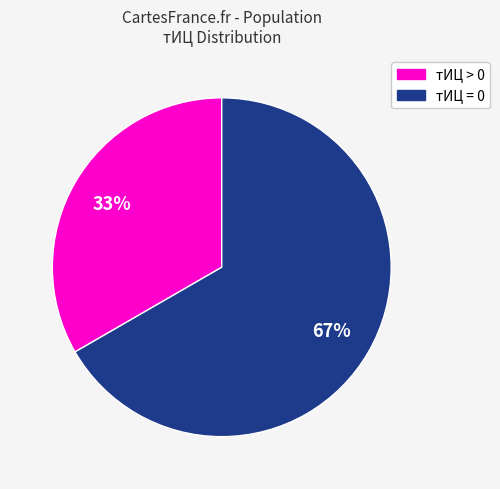

Which slice represents more than half of the pie?

тИЦ = 0